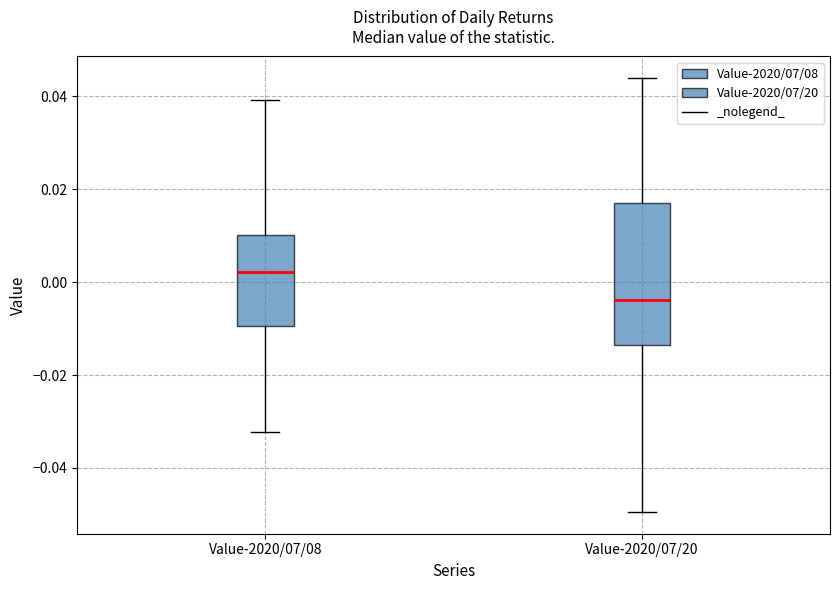

Where does the lower whisker of the box for Value-2020/07/20 end on the y-axis? The values are not printed on the chart, so give them approximately, as read against the axis.

-0.050